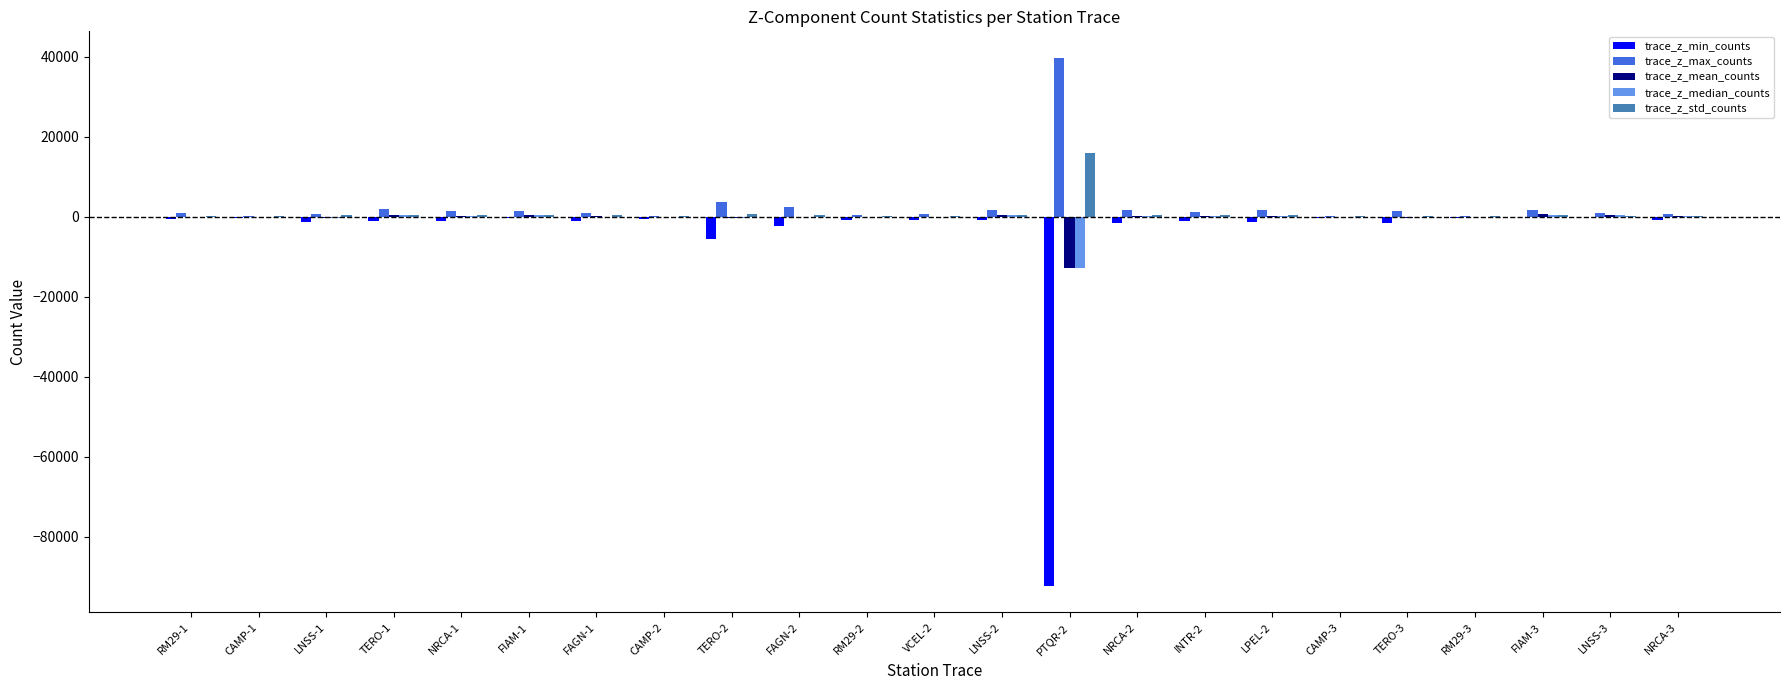

Between FIAM-1 and PTQR-2, which series saw the biggest shift?

trace_z_min_counts